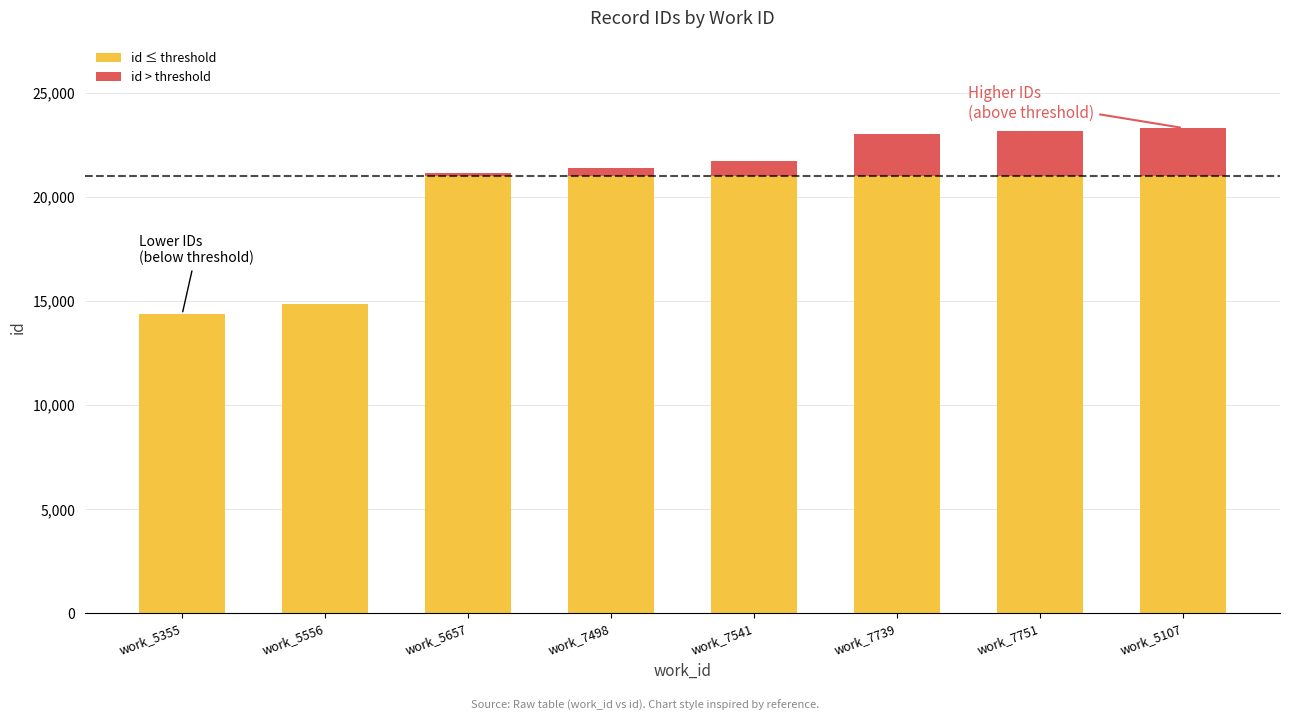

What is the total value across all series at work_7541?

21698